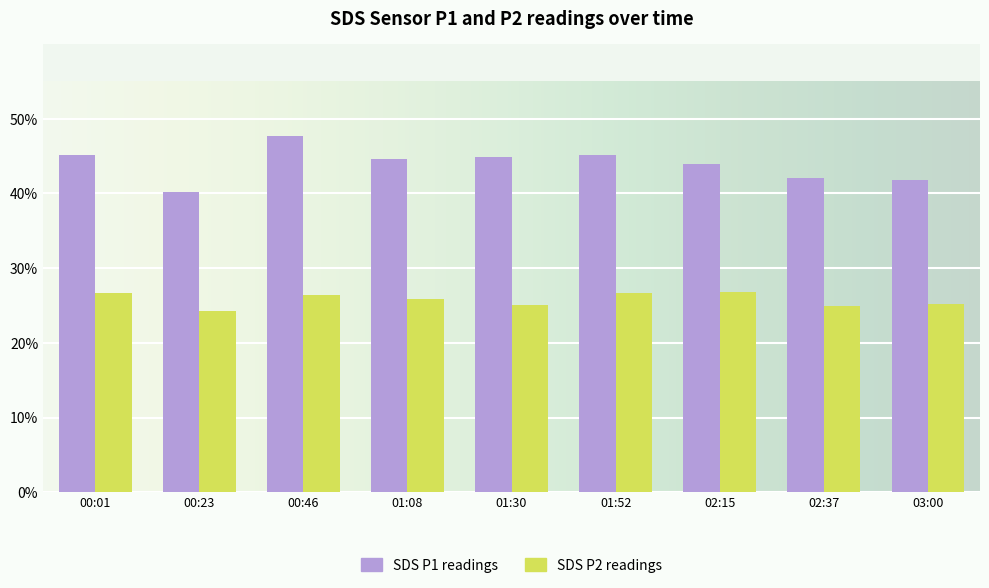

What is the maximum value shown in the chart?

47.7